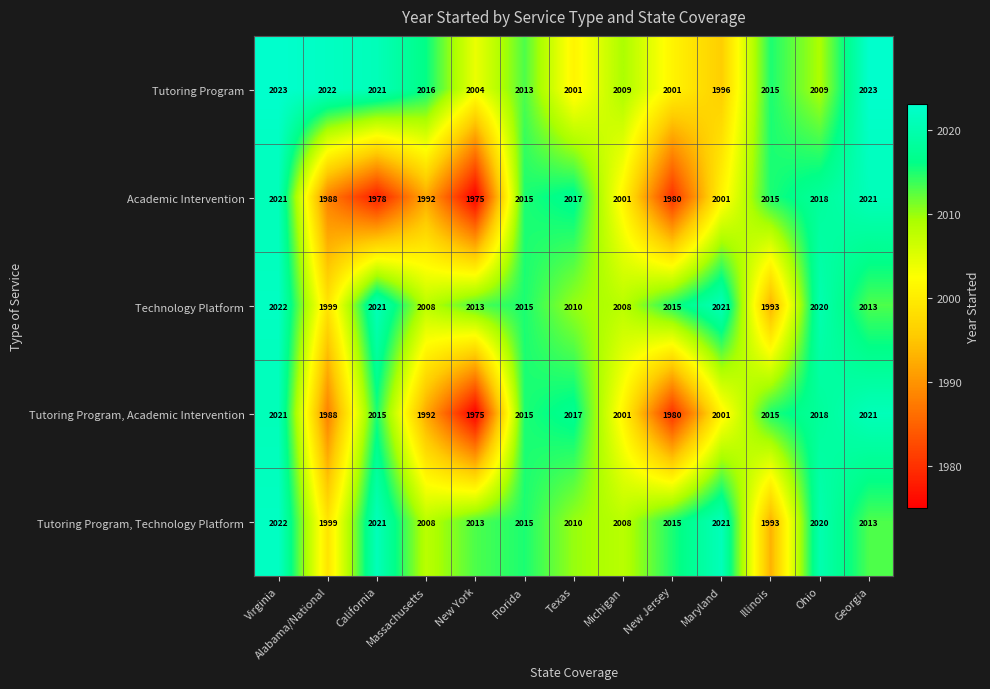

What is the lowest value of the Tutoring Program, Academic Intervention series?

1975